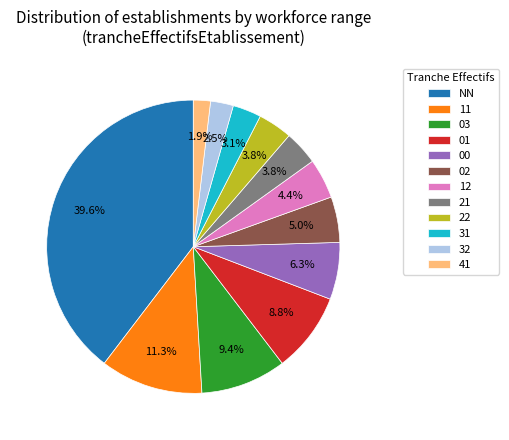

How many segments does this pie chart have?

12